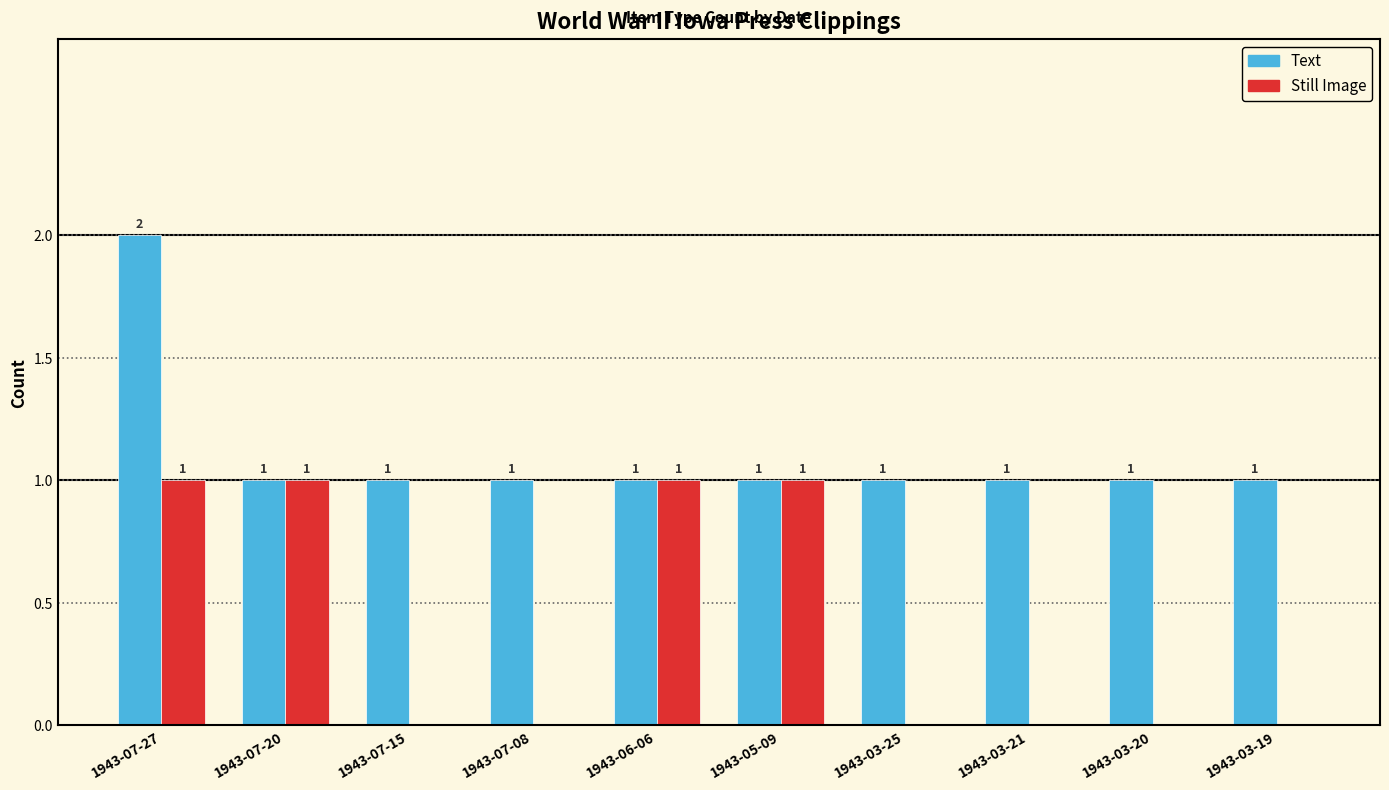

How many data points in Text are above 1?

1